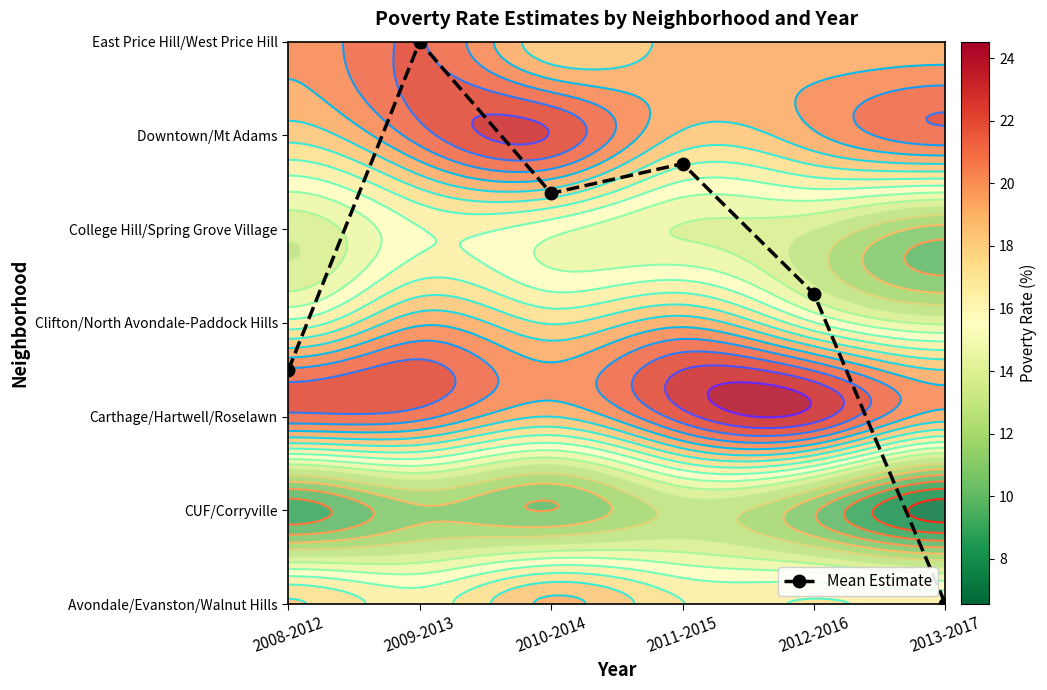

The value at 2012-2016 is 5.1. True or false?

False